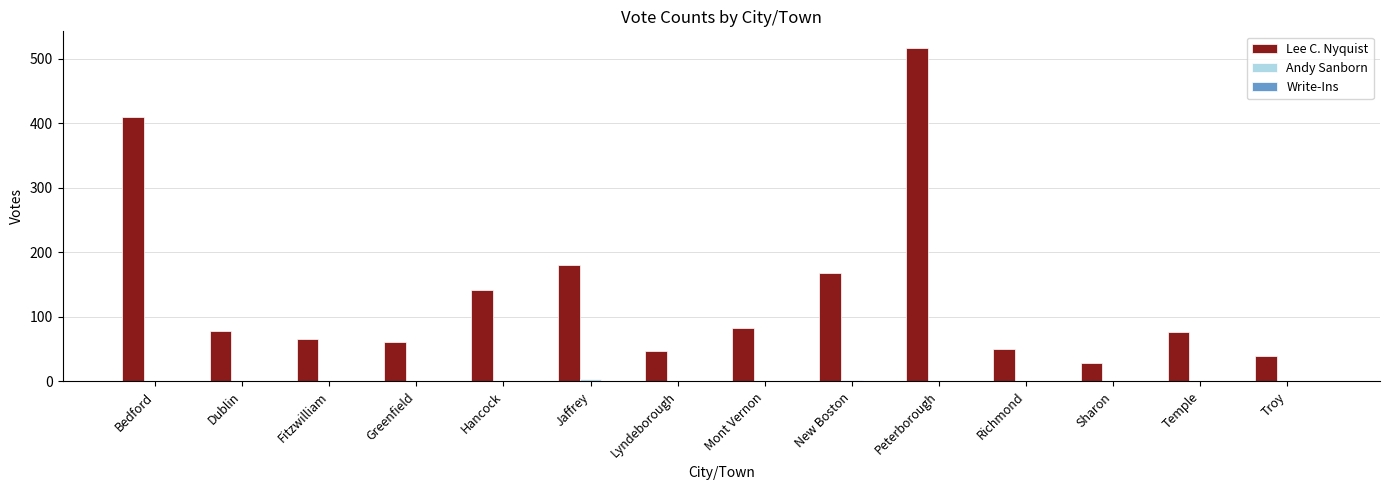

The Lee C. Nyquist series shows 274 at Jaffrey. True or false?

False